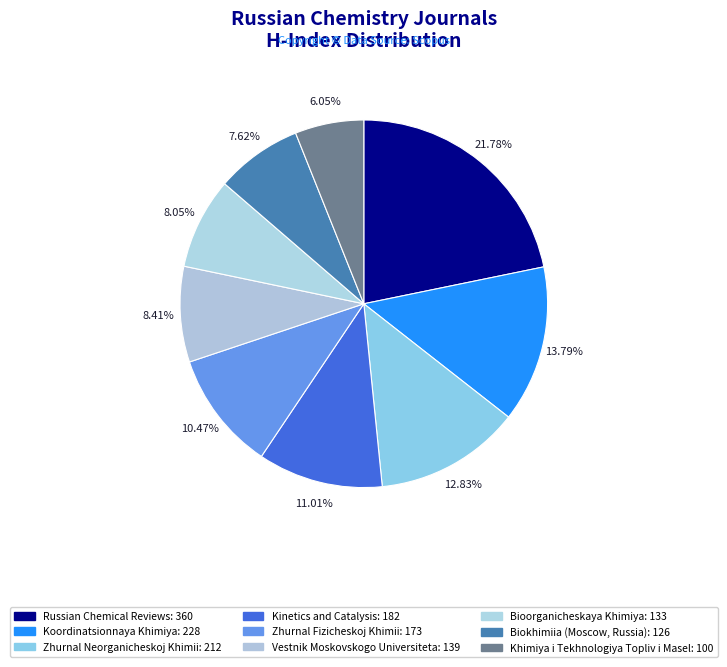

Rank the categories by value from lowest to highest.

Khimiya i Tekhnologiya Topliv i Masel, Biokhimiia (Moscow, Russia), Bioorganicheskaya Khimiya, Vestnik Moskovskogo Universiteta, Zhurnal Fizicheskoj Khimii, Kinetics and Catalysis, Zhurnal Neorganicheskoj Khimii, Koordinatsionnaya Khimiya, Russian Chemical Reviews